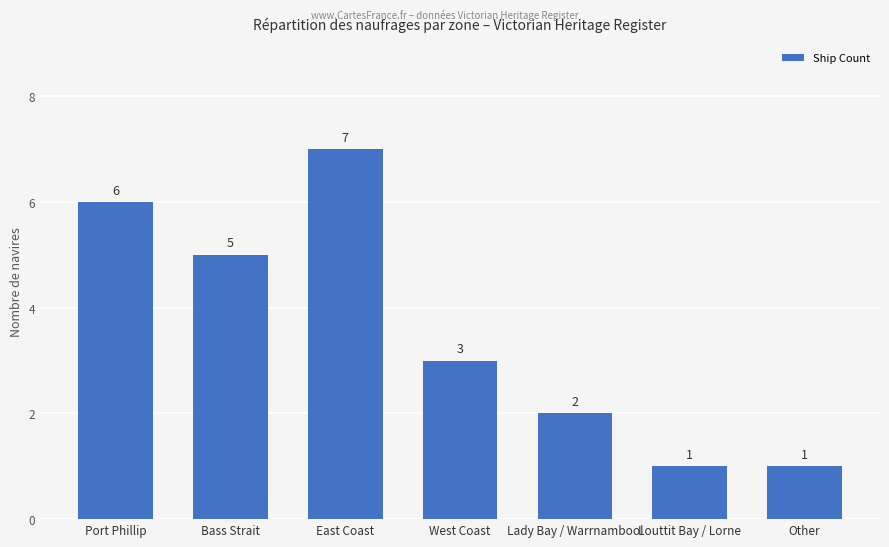

What is the minimum value shown in the chart?

1